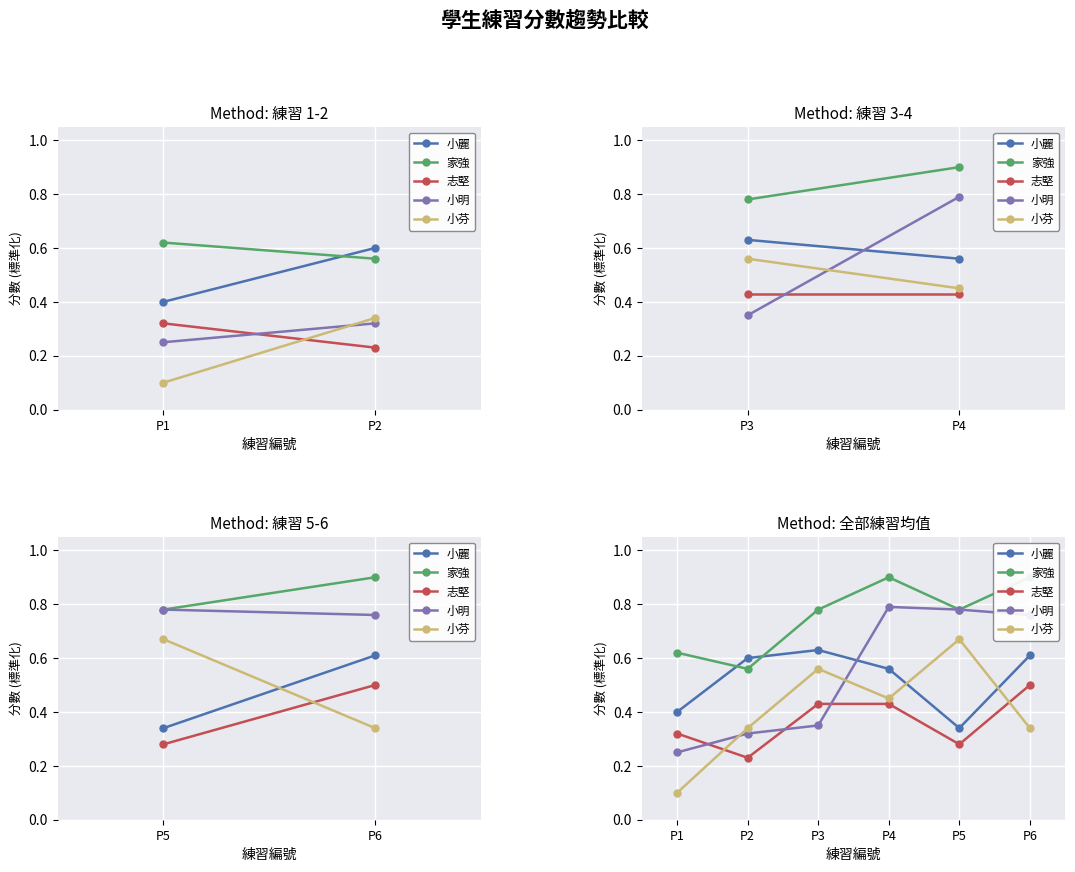

How many data points does each series have?

6